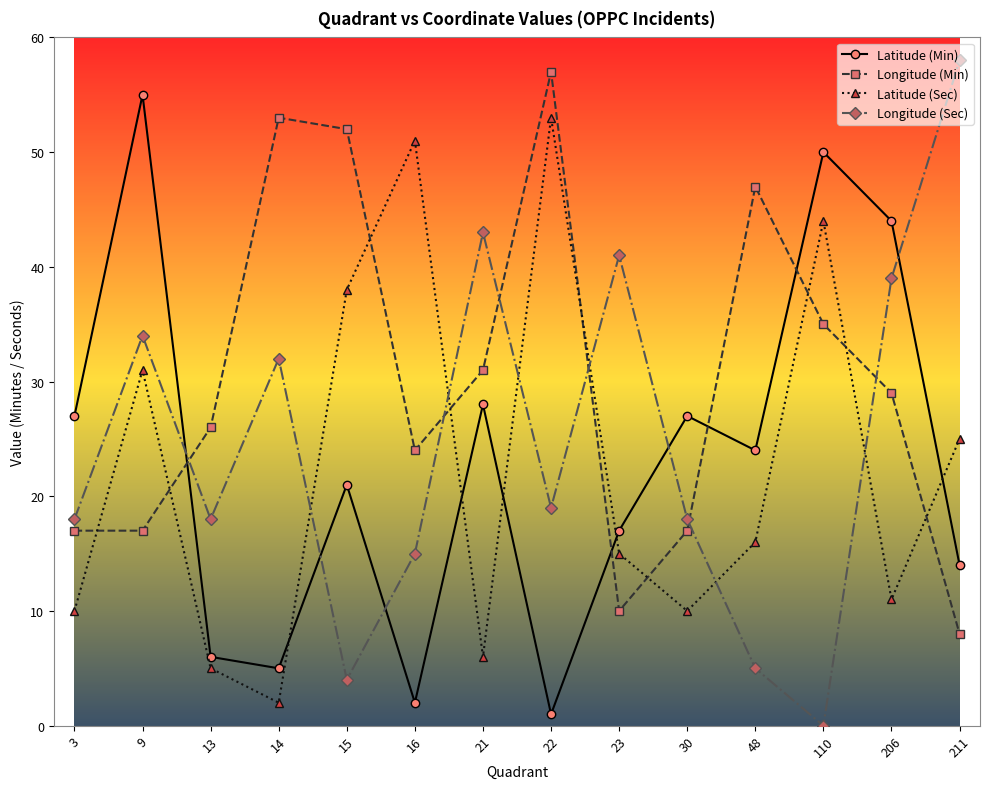

What is the maximum value for Latitude (Sec)?

53